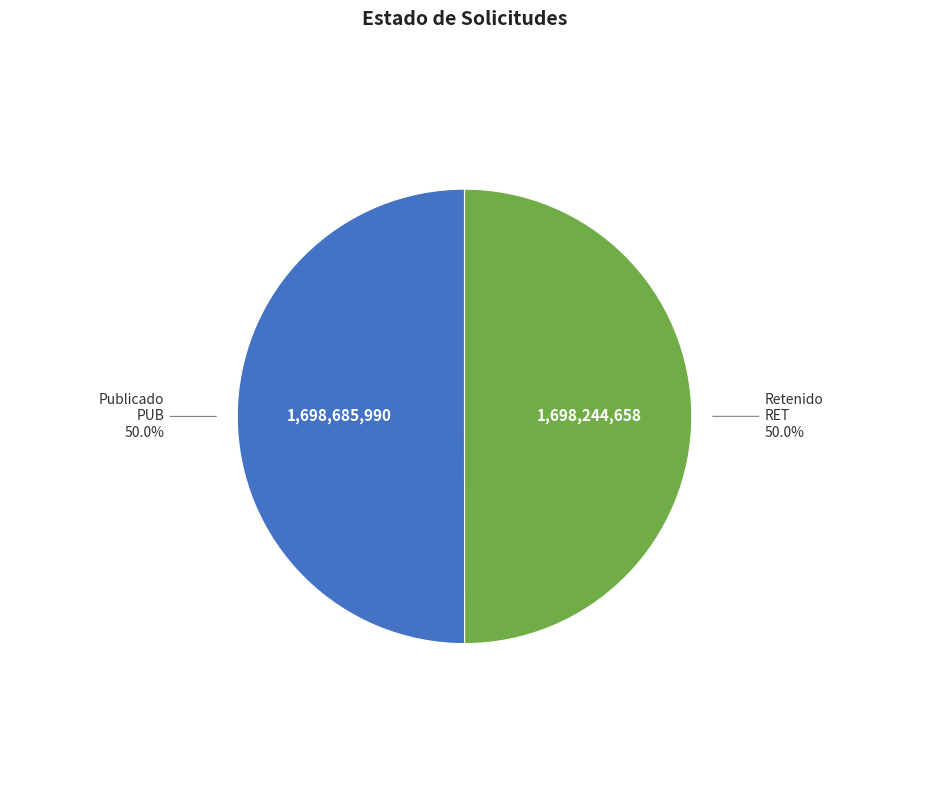

To the nearest percent, what is the average slice percentage?

50%